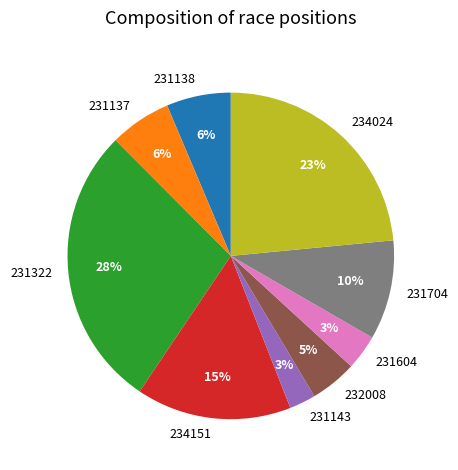

How many segments does this pie chart have?

9